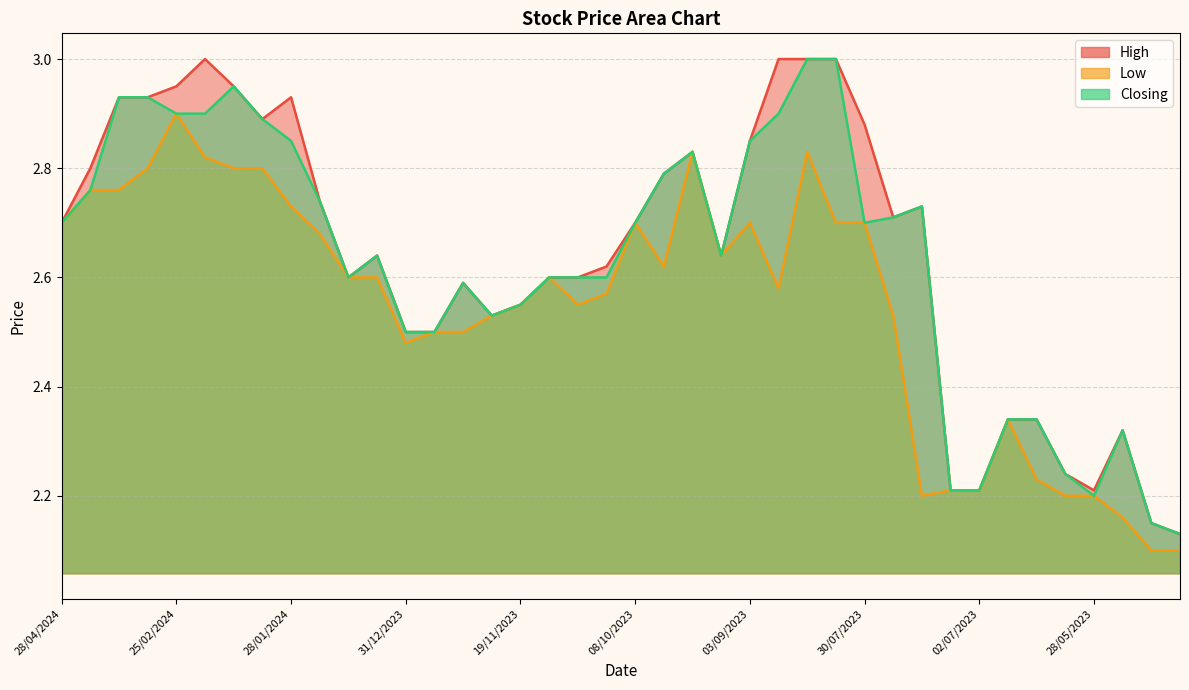

How many lines are shown in the chart?

3